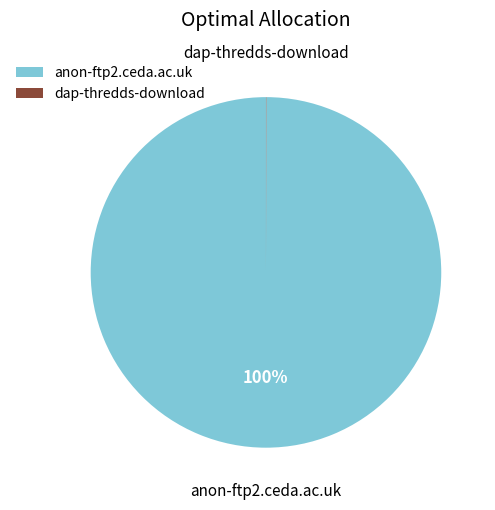

Which category accounts for the majority?

anon-ftp2.ceda.ac.uk